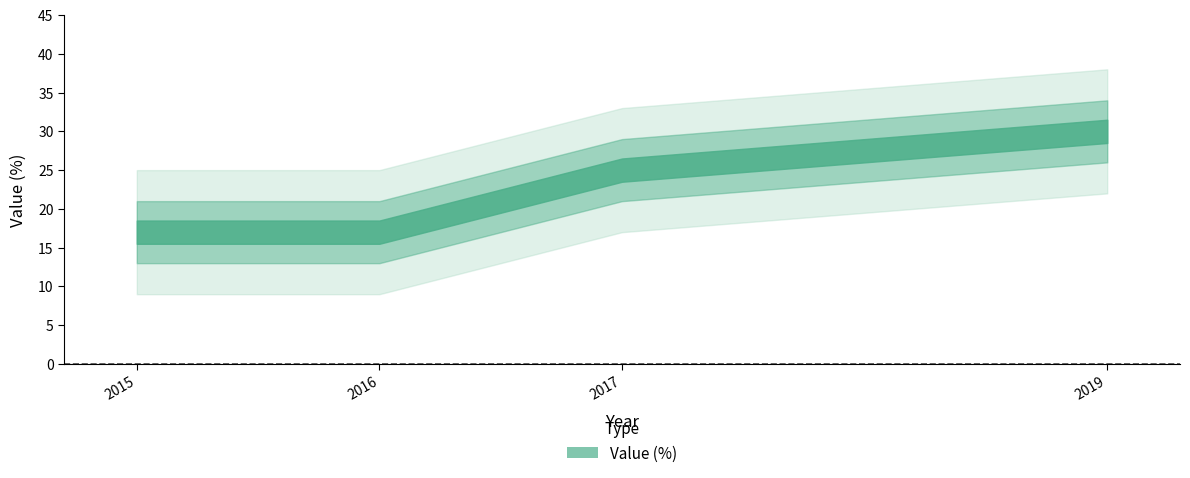

The value at 2019 is 11. True or false?

False